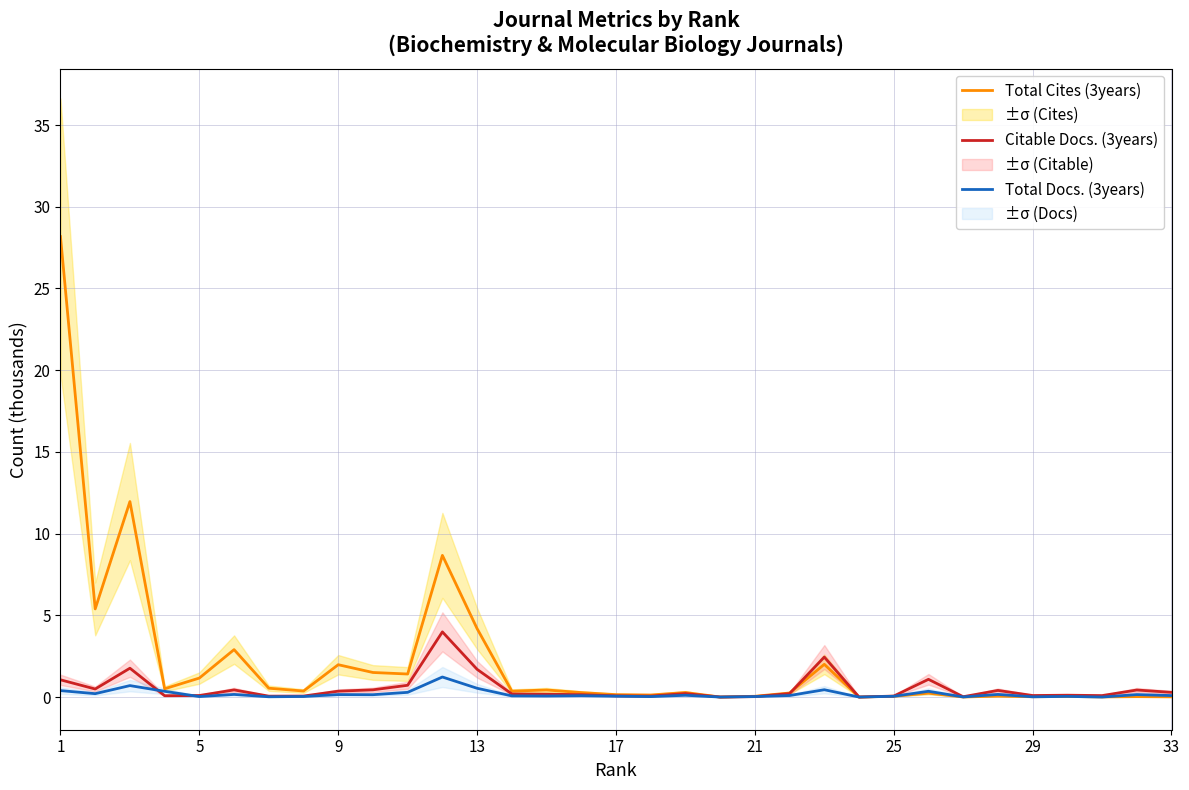

At which label is Citable Docs. (3years) closest to 1?

1